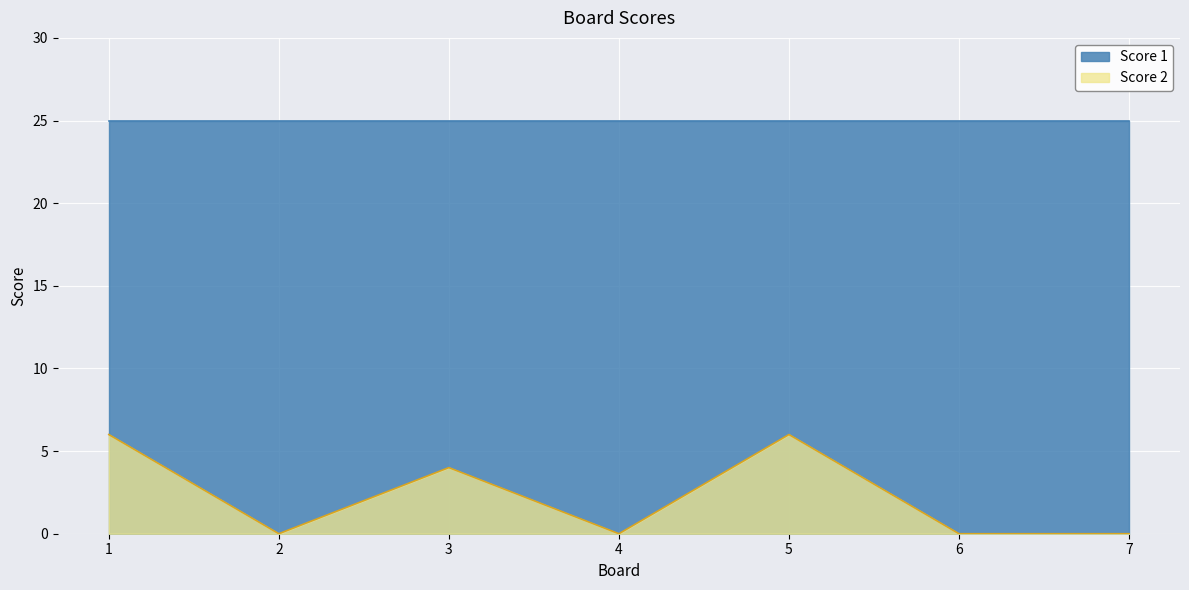

The value at 4 is 0. True or false?

True